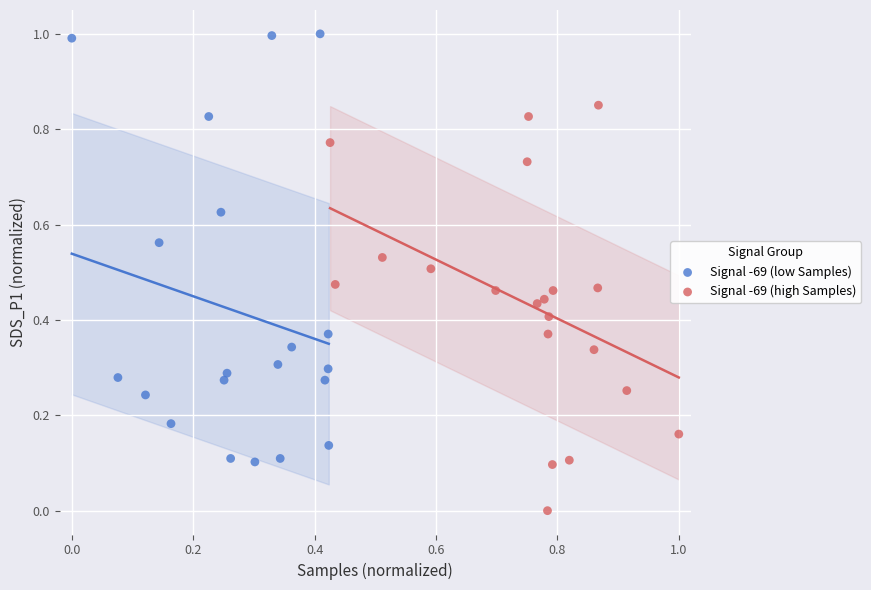

What are all the series names shown in the legend?

Signal -69 (low Samples), Signal -69 (high Samples)